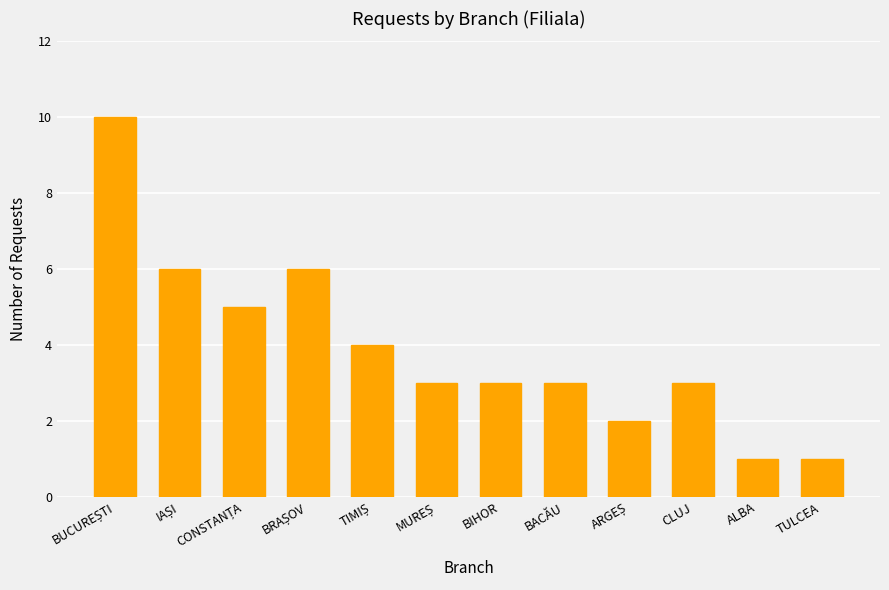

Reading right to left, list all the values displayed in this chart.

1	1	3	2	3	3	3	4	6	5	6	10